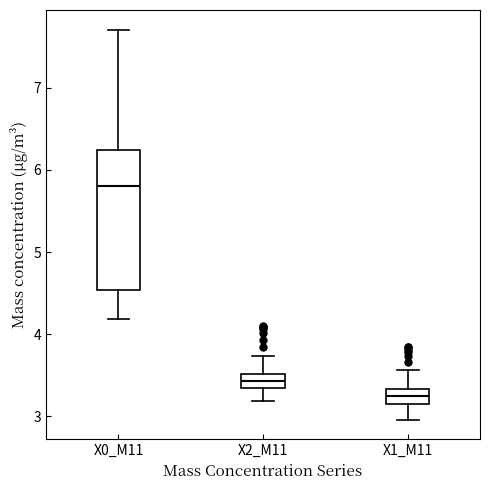

Where is the lower edge of the box for X0_M11 on the y-axis? The values are not printed on the chart, so give them approximately, as read against the axis.

4.5